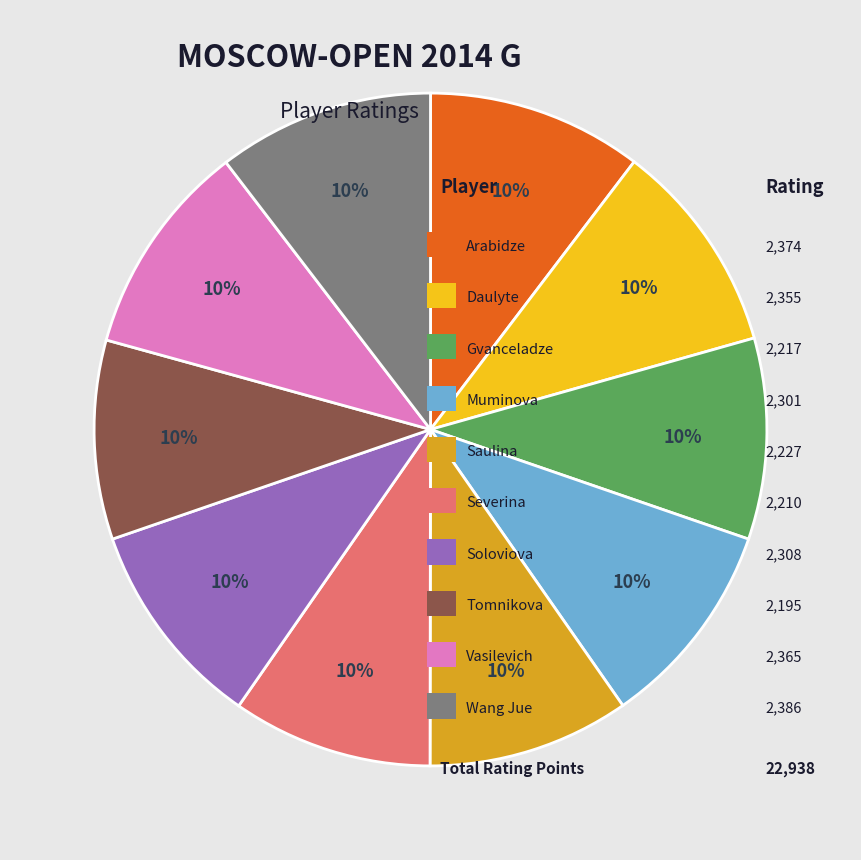

To the nearest percent, what is the average slice percentage?

10%